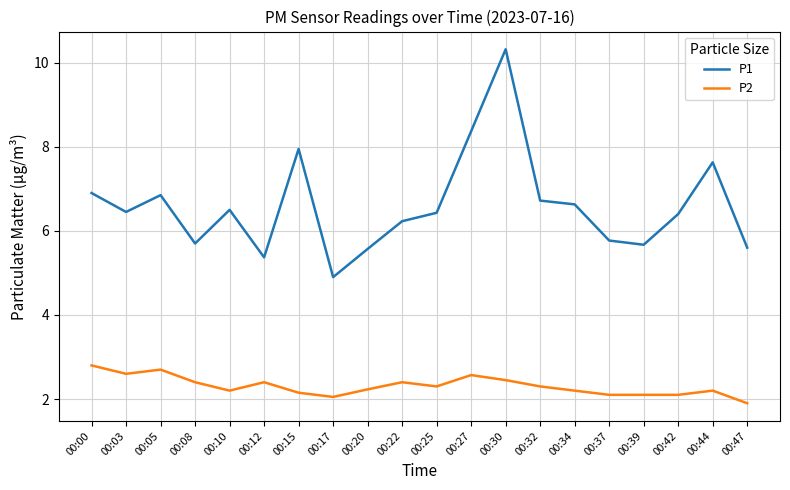

What is the lowest value of the P1 series?

4.9